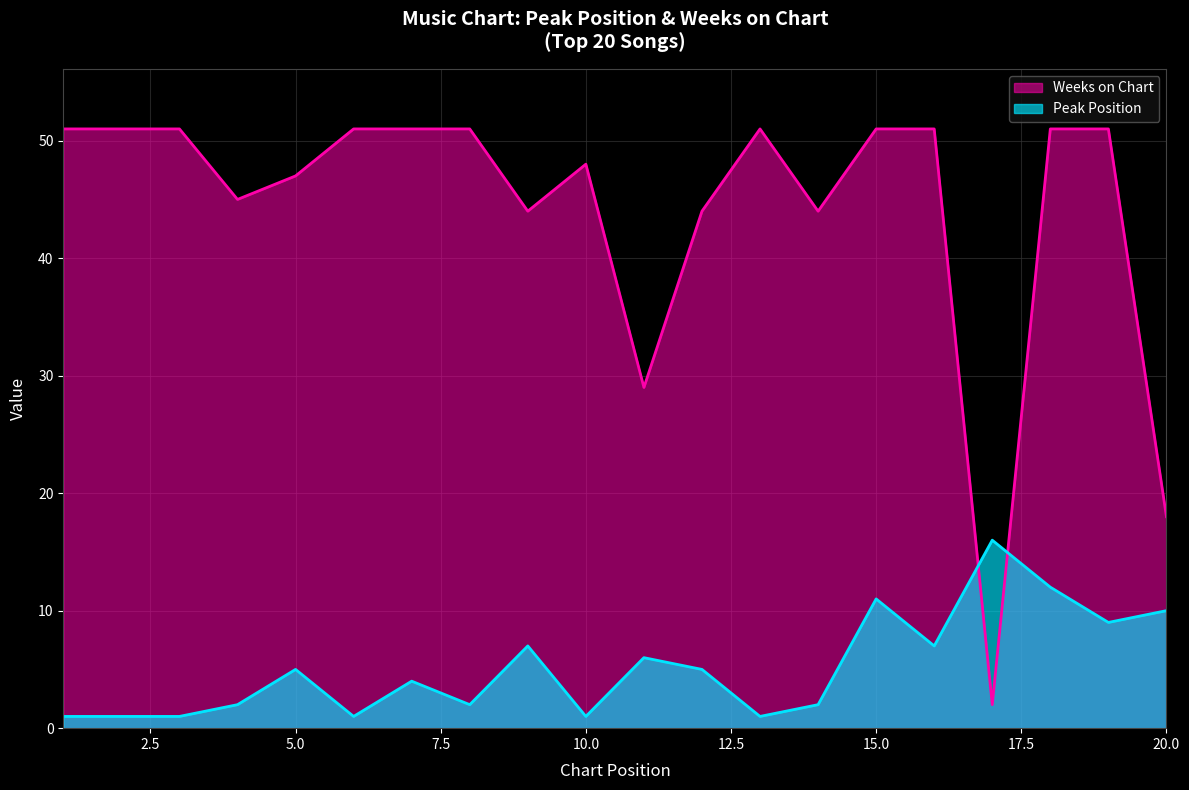

True or false: Peak Position and Weeks on Chart intersect in this chart.

True